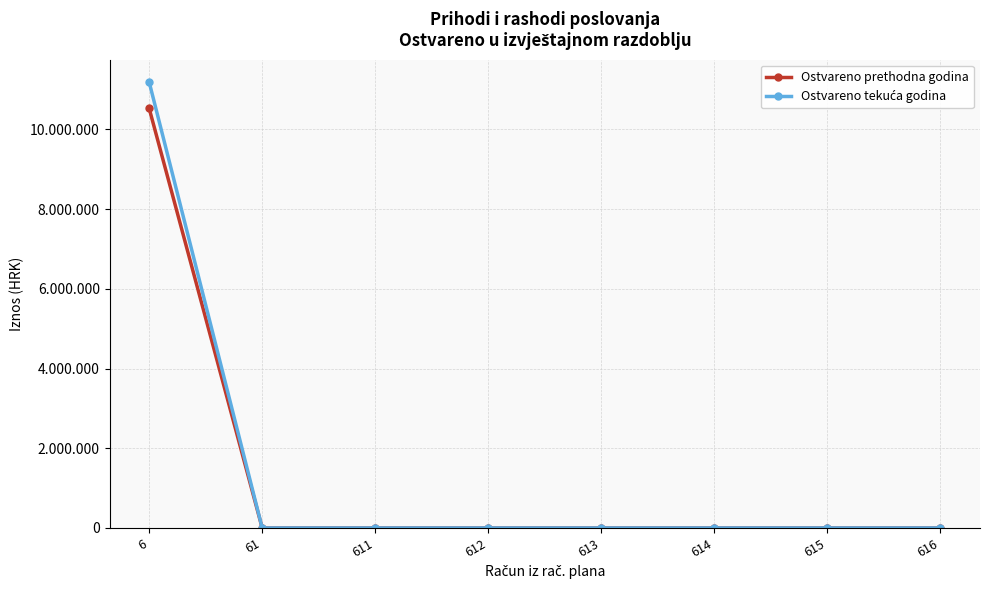

What is the sum of all Ostvareno tekuća godina values?

11187164